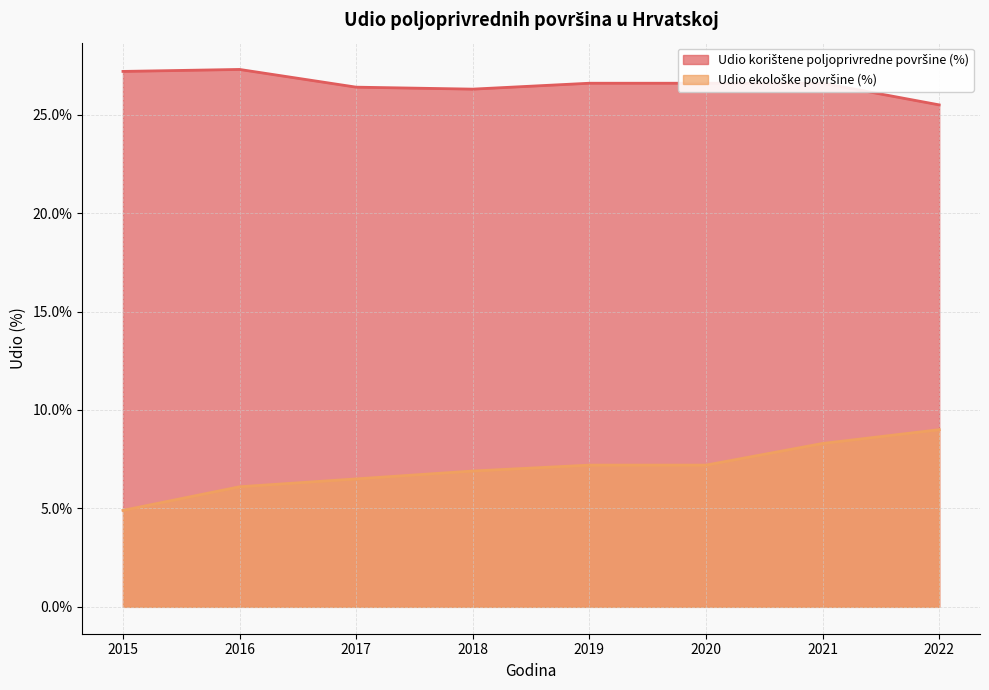

What is the difference between the second highest and minimum values in the Udio ekološke površine (%) series?

3.4